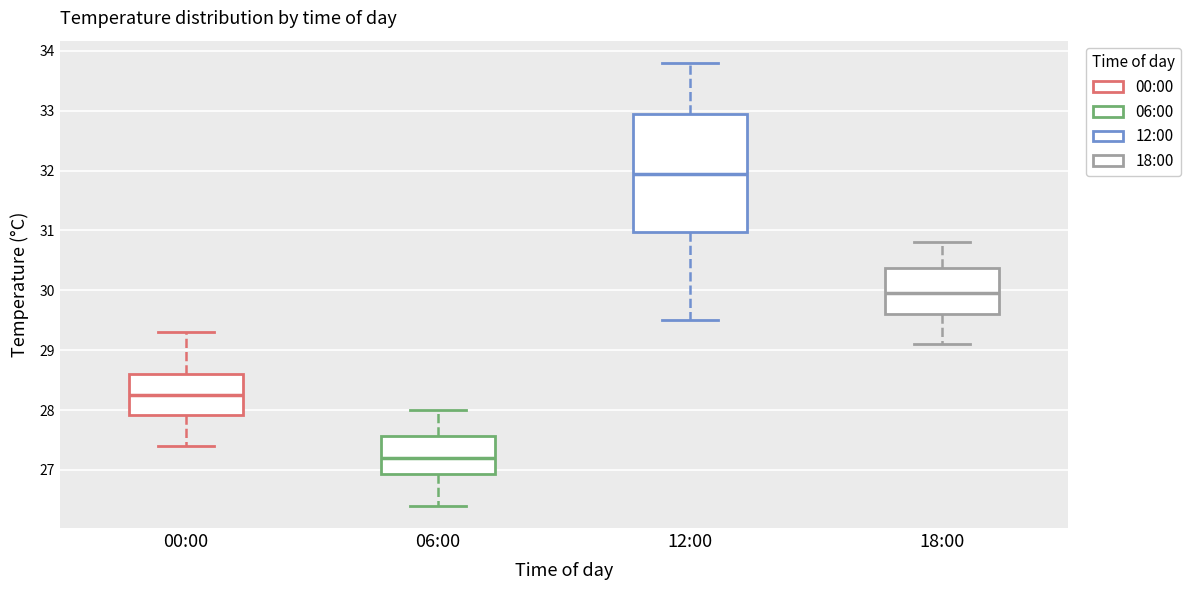

Comparing the boxes themselves (not the whiskers), which one is the tallest?

12:00